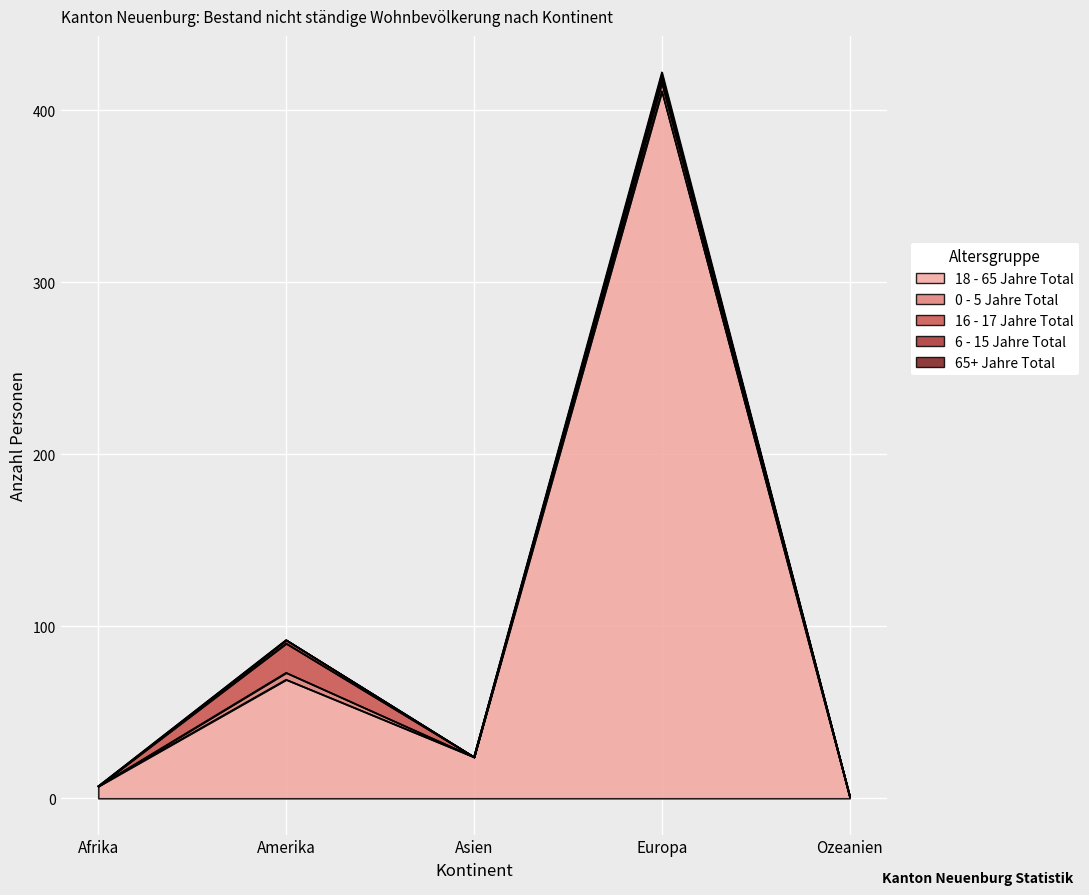

What is the difference between the maximum and minimum values in the 0 - 5 Jahre Total series?

5